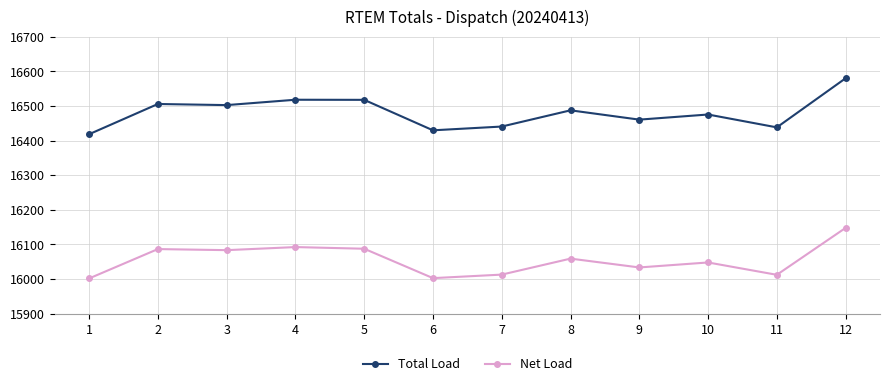

The Net Load series shows 8984.6 at 3. True or false?

False